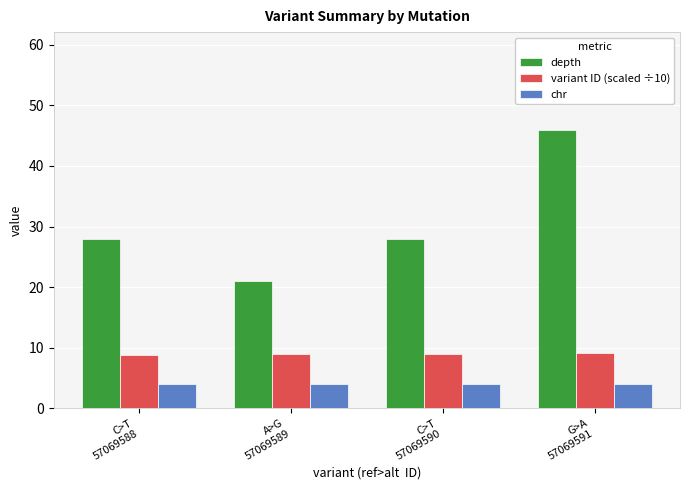

What is the difference between the highest and lowest values at G>A
57069591?

42.0